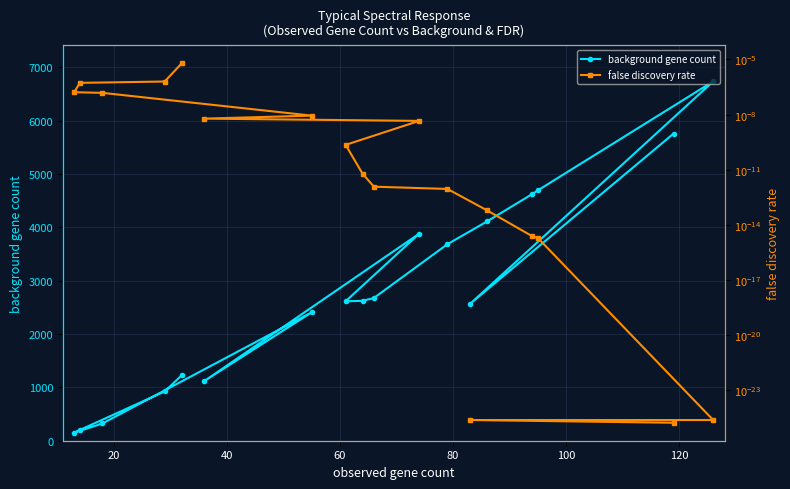

What is the value of the background gene count point at the 13th from the left?

2565